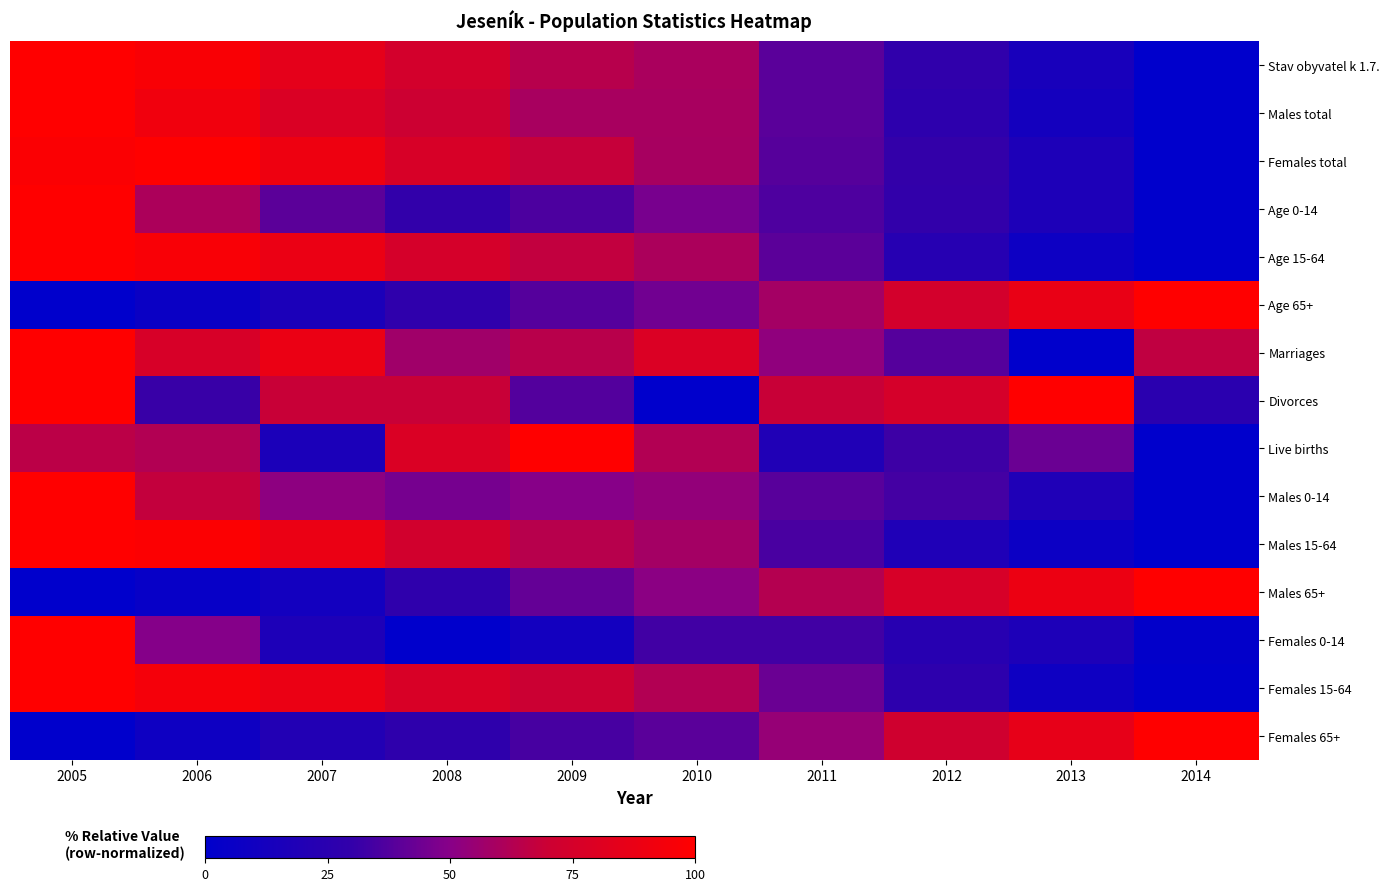

Which has a higher value, 2011 or 2010?

2010